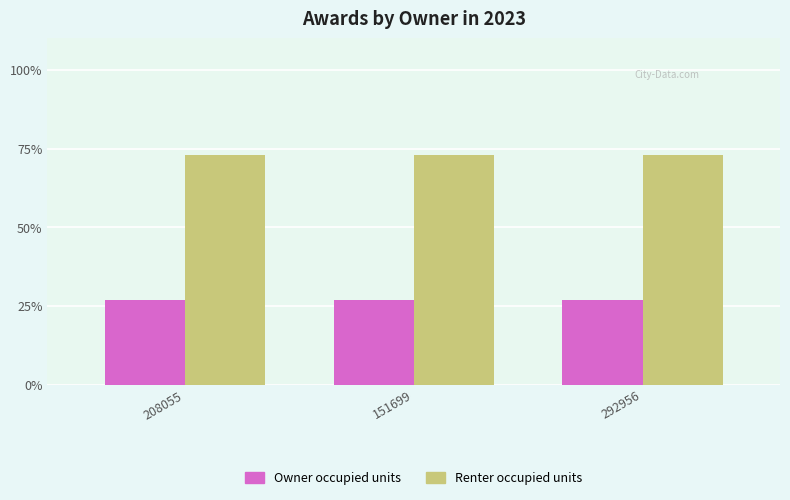

What is the average value of the Renter occupied units series?

73.0